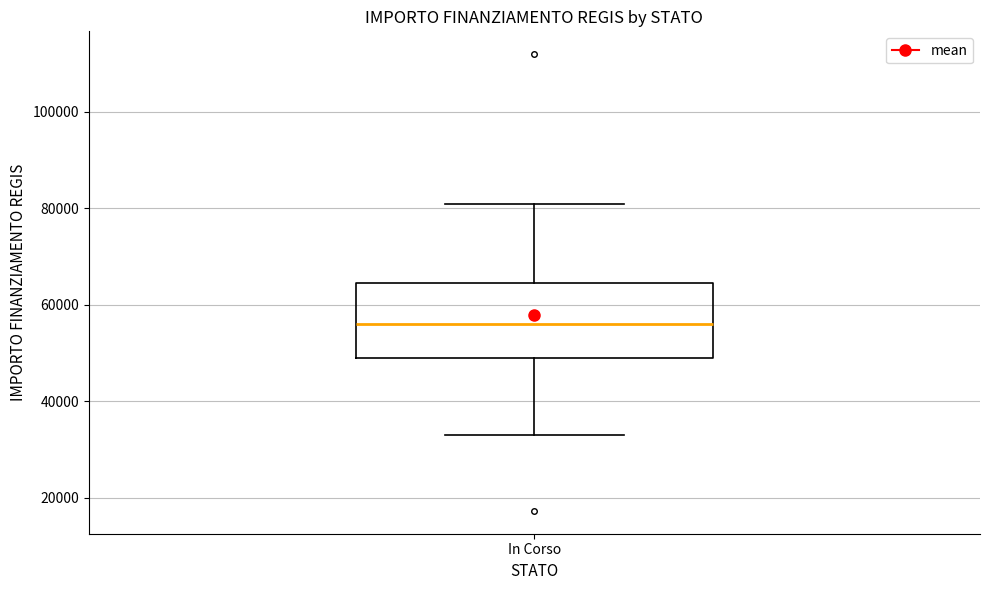

Read this box plot against the y-axis: the position of the median line, the range covered by the box, and the ends of both whiskers. The values are not printed on the chart, so give them approximately, as read against the axis.

median 56000, box 50000 to 64000, whiskers 32000 to 80000